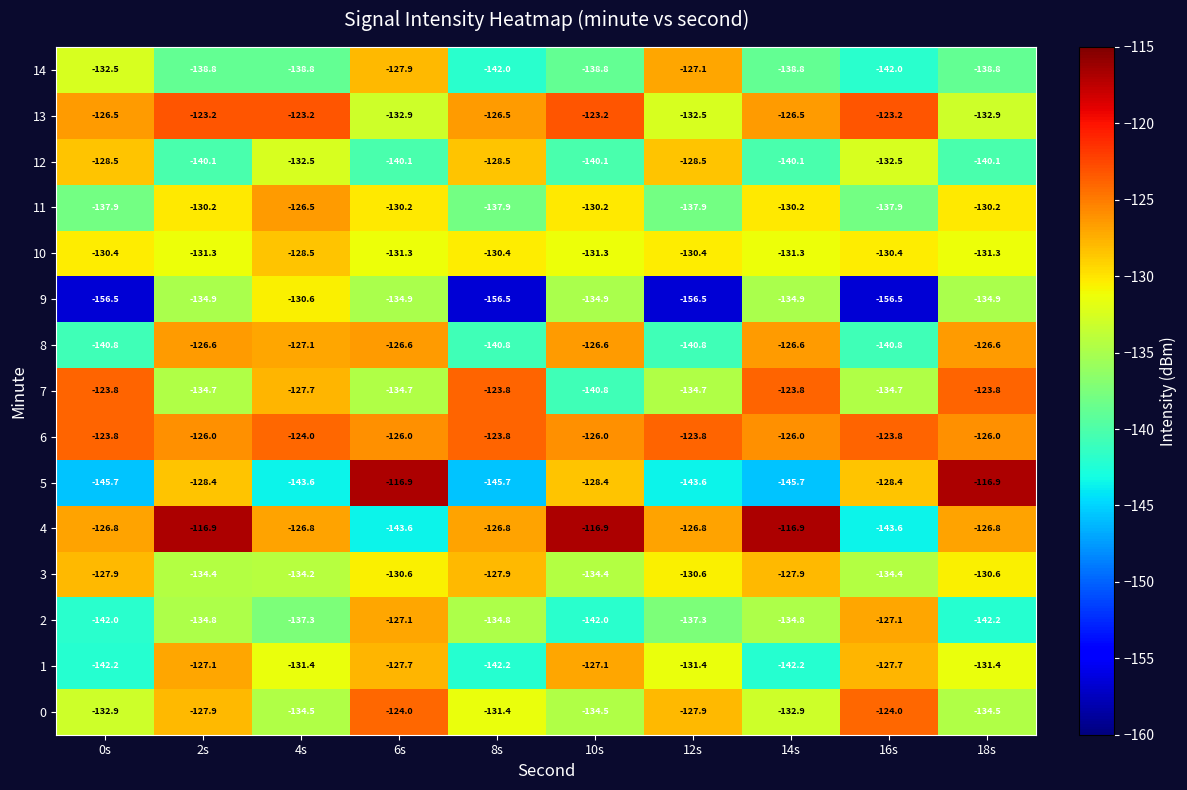

True or false: 0 has a value of -124.0 at 16s.

True